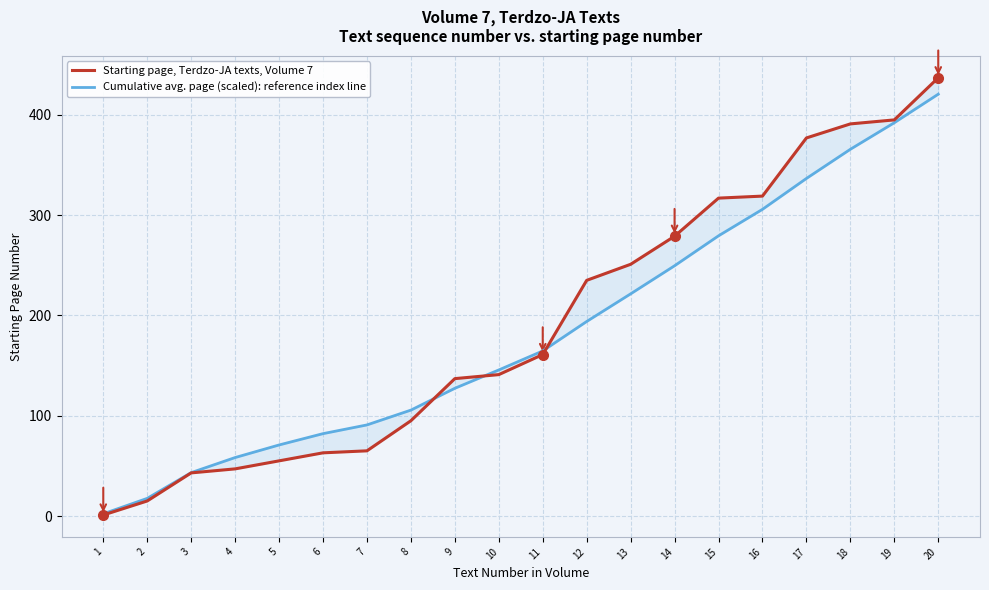

Is this an area chart (filled region under the line)?

No